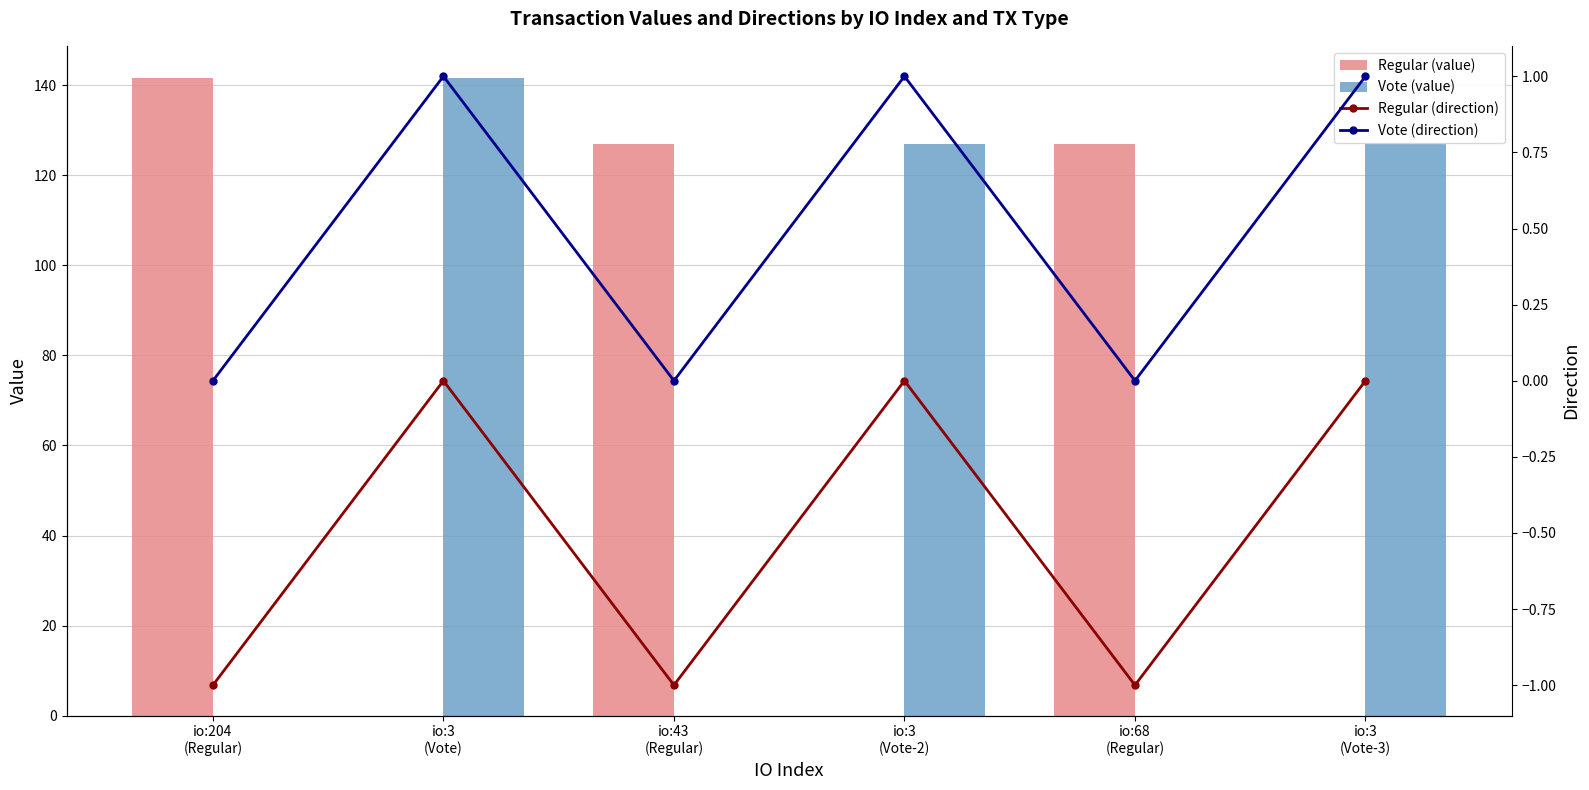

The Regular (direction) series shows 0.0 at io:3
(Vote). True or false?

True